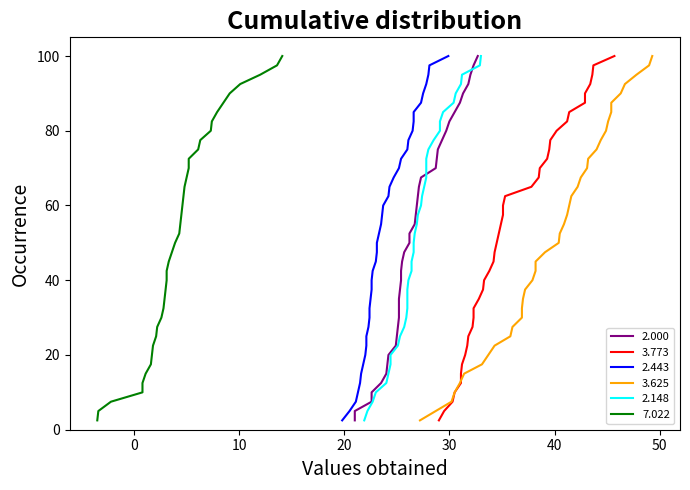

Does the chart have visible grid lines?

No